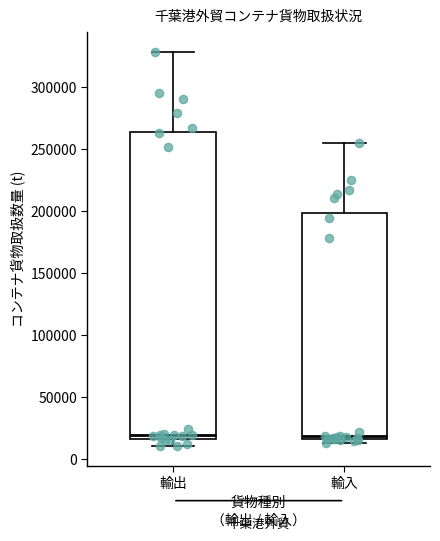

Where is the lower edge of the box for 輸入 on the y-axis? The values are not printed on the chart, so give them approximately, as read against the axis.

15000